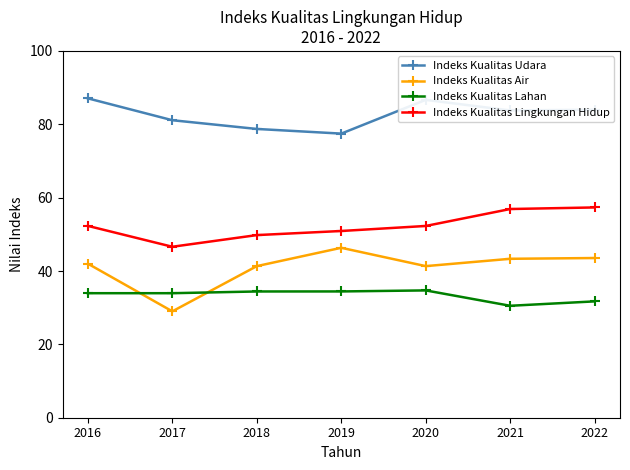

Rank the series by their maximum value, from lowest to highest.

Indeks Kualitas Lahan, Indeks Kualitas Air, Indeks Kualitas Lingkungan Hidup, Indeks Kualitas Udara